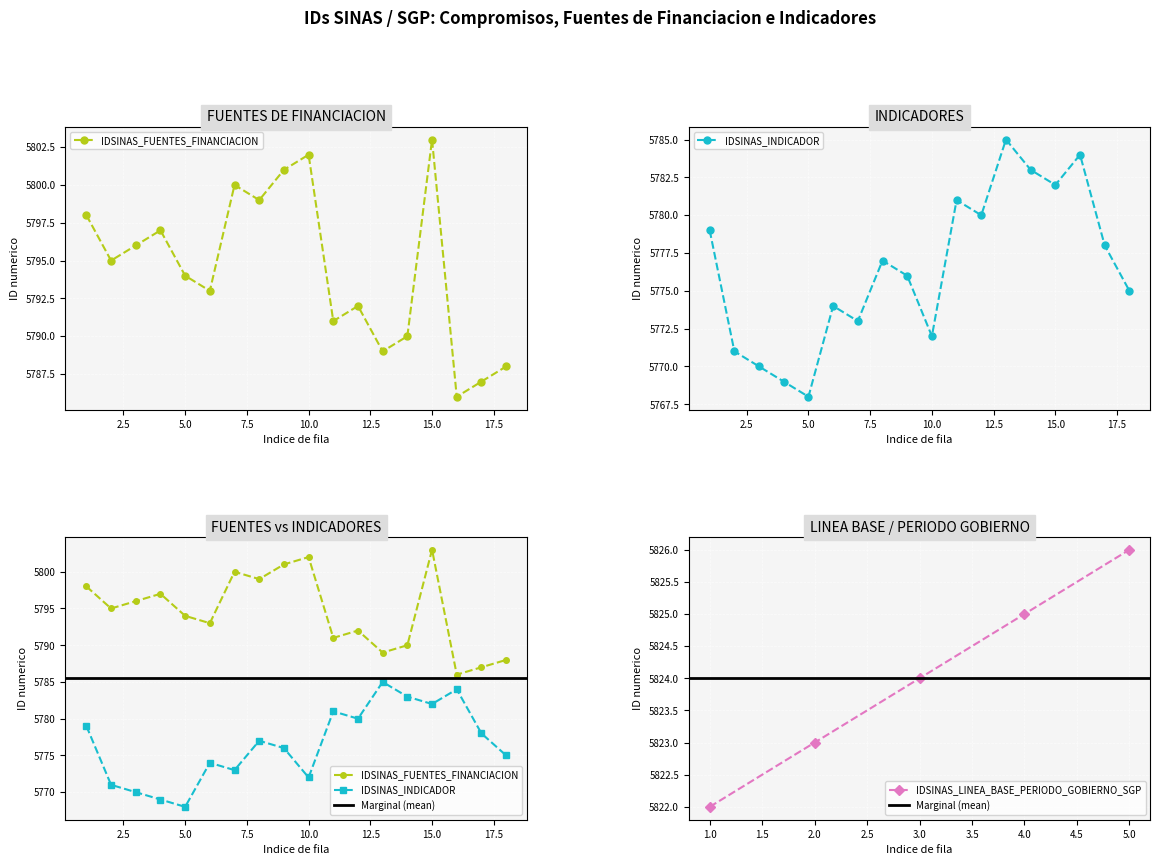

Is it true that IDSINAS_LINEA_BASE_PERIODO_GOBIERNO_SGP equals 1314 at 4.0?

False